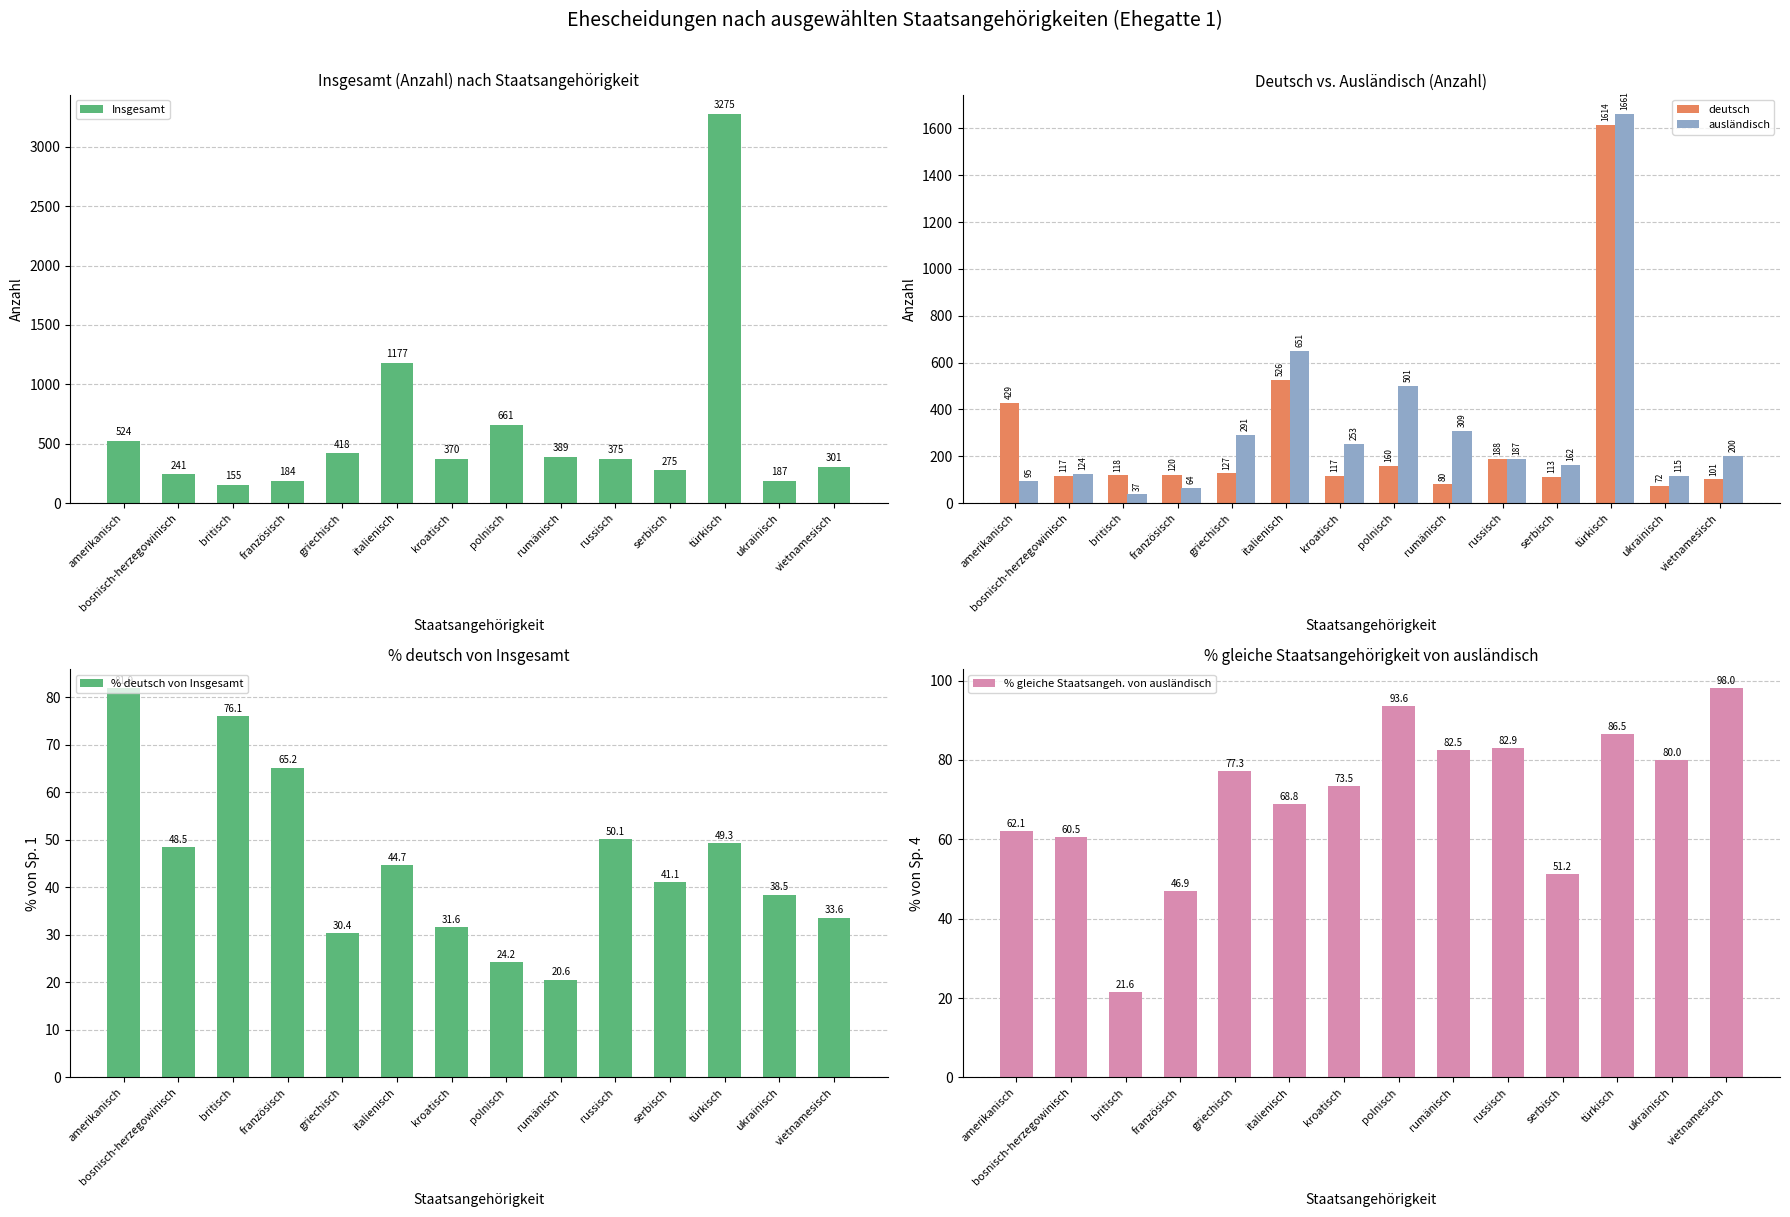

Are the bars horizontal?

No